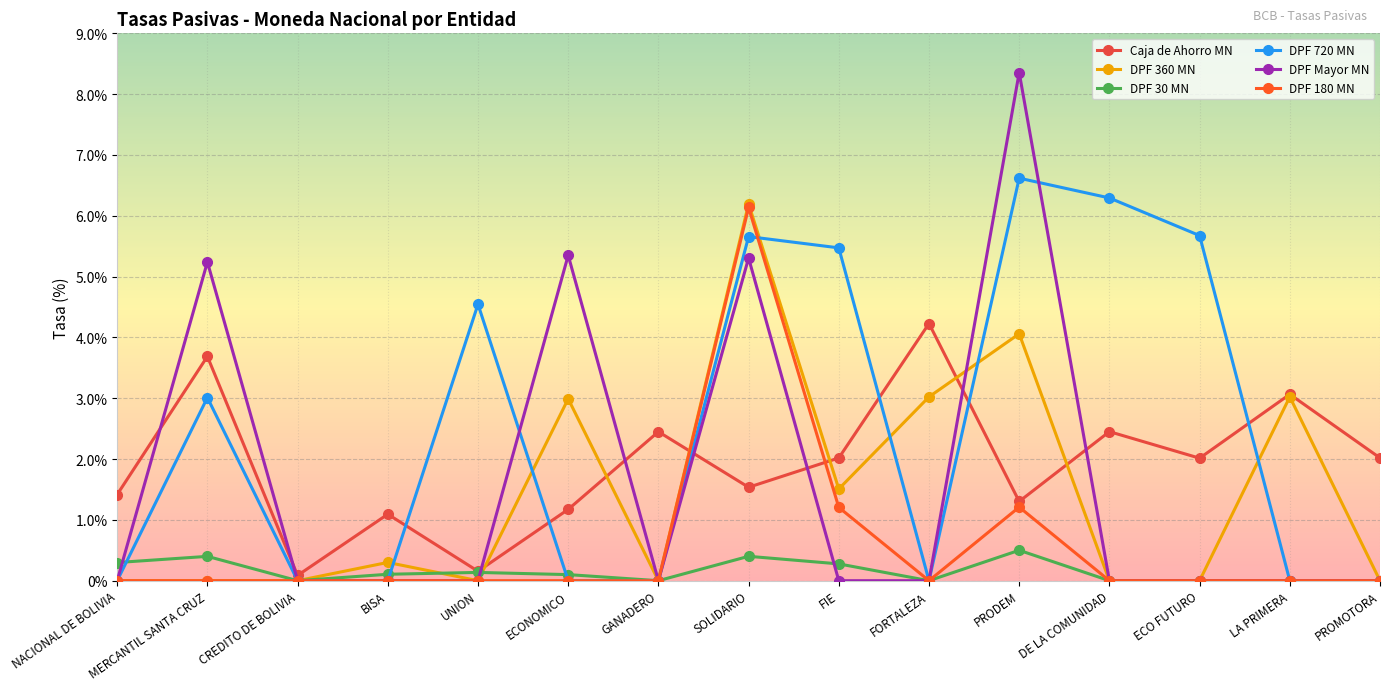

Which series has the largest range (max minus min)?

DPF Mayor MN